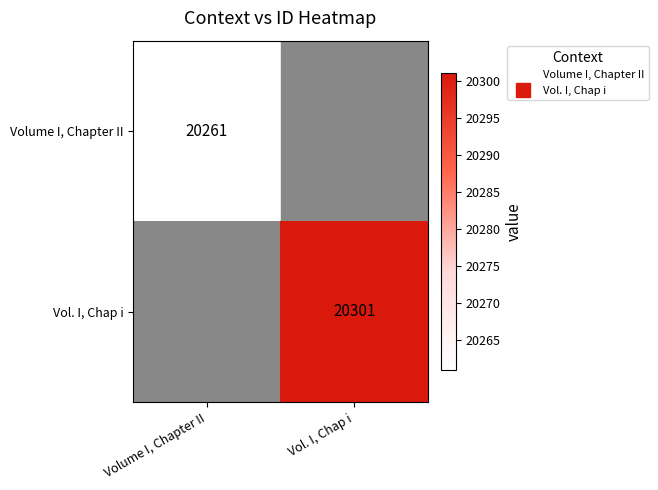

How many data points does each series have?

2